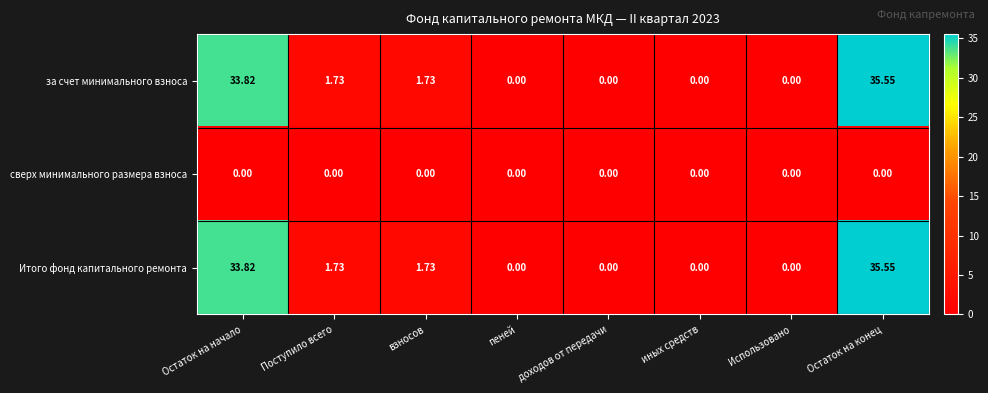

Is the value of сверх минимального размера взноса at иных средств greater than the value of Итого фонд капитального ремонта at Поступило всего?

No